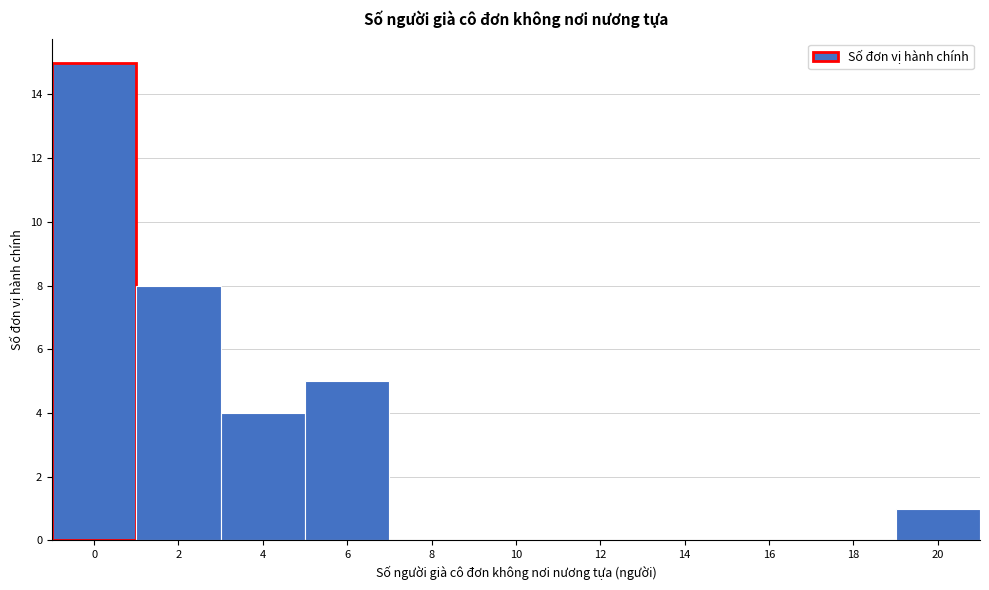

Reading left to right, transcribe all the data shown in this chart.

0=15	2=8	4=4	6=5	8=0	10=0	12=0	14=0	16=0	18=0	20=1